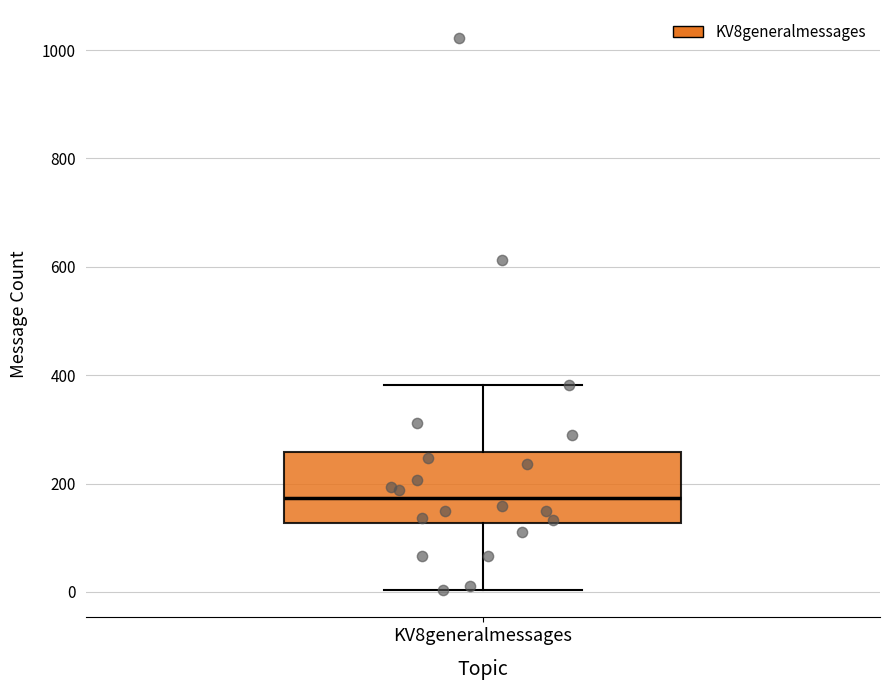

Transcribe this box plot: give where the median line is, the range the box spans, and where the two whiskers end, as read against the y-axis. The values are not printed on the chart, so give them approximately, as read against the axis.

median 180, box 120 to 260, whiskers 0 to 380